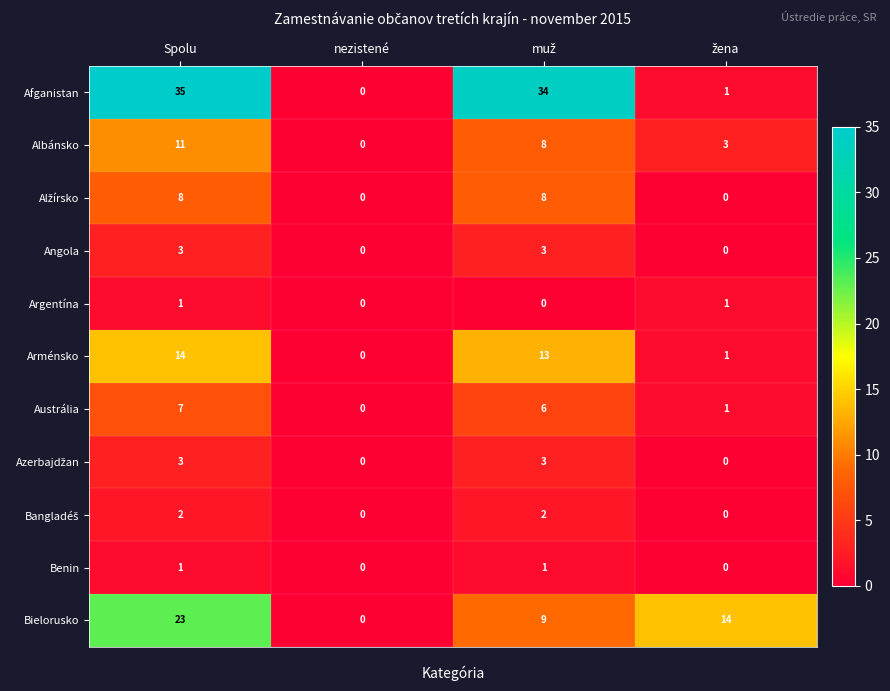

What is the total value across all series at Spolu?

108